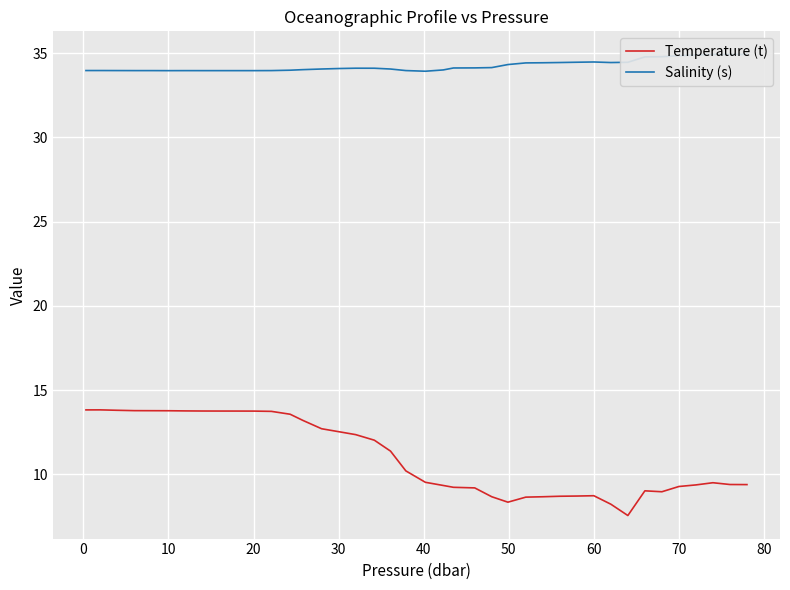

True or false: Temperature (t) has a value of 5.0 at 60.

False